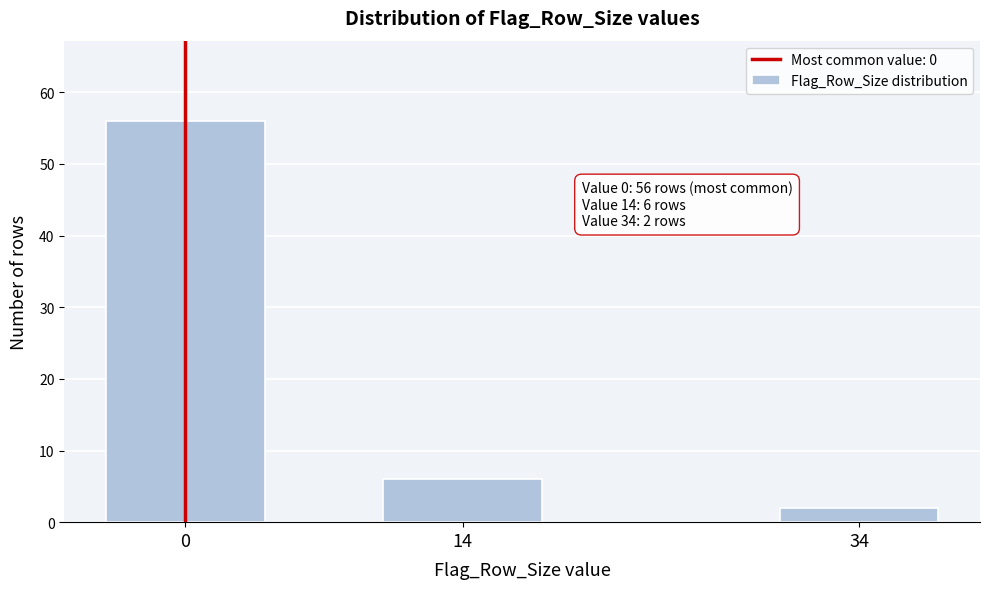

Reading left to right, what are all the values shown in this chart?

56	6	2